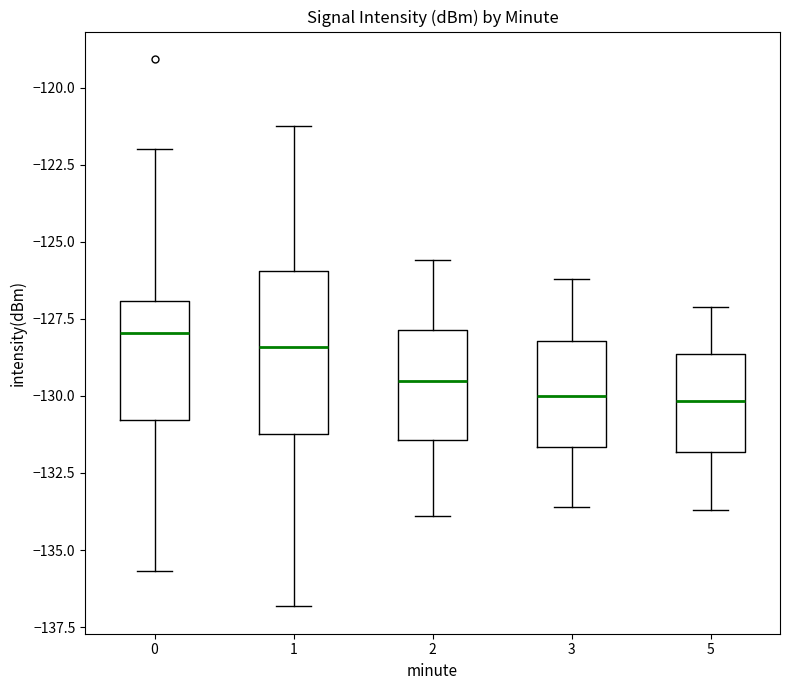

Where does the upper whisker of the box at x = 0 end on the y-axis? The values are not printed on the chart, so give them approximately, as read against the axis.

-122.0